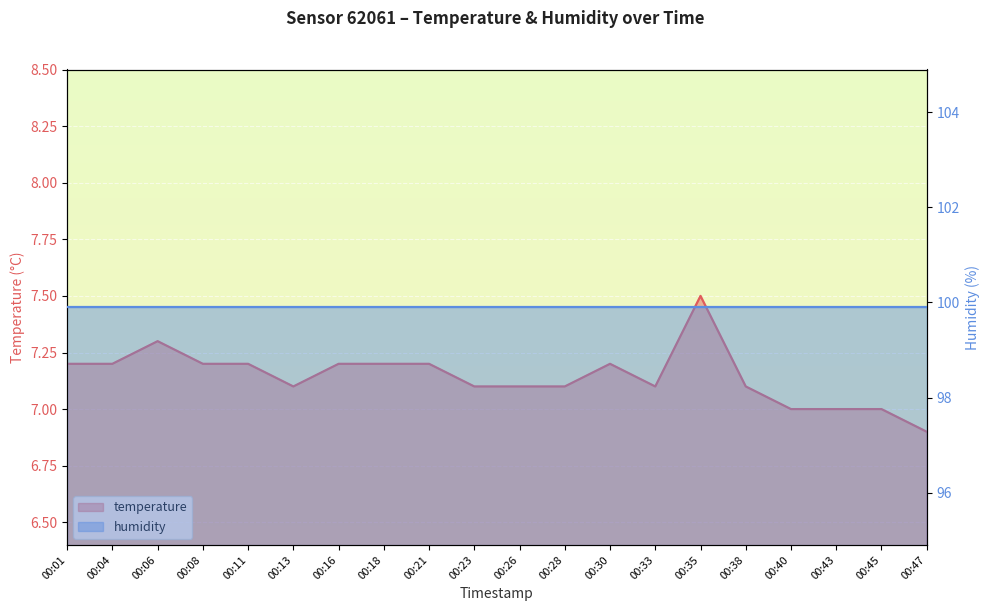

How many points are higher than both their immediate neighbors (excluding endpoints)?

3